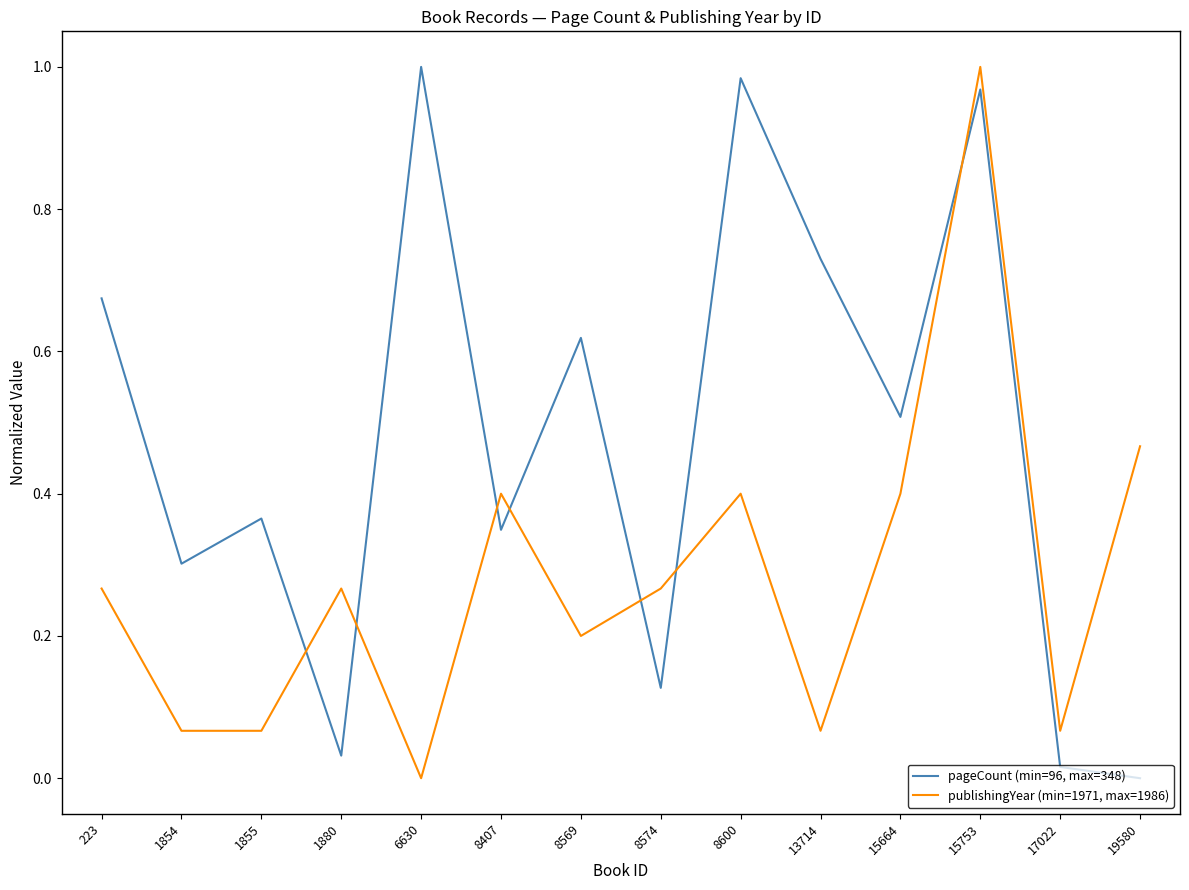

Between 6630 and 8407, which series saw the biggest shift?

pageCount (min=96, max=348)